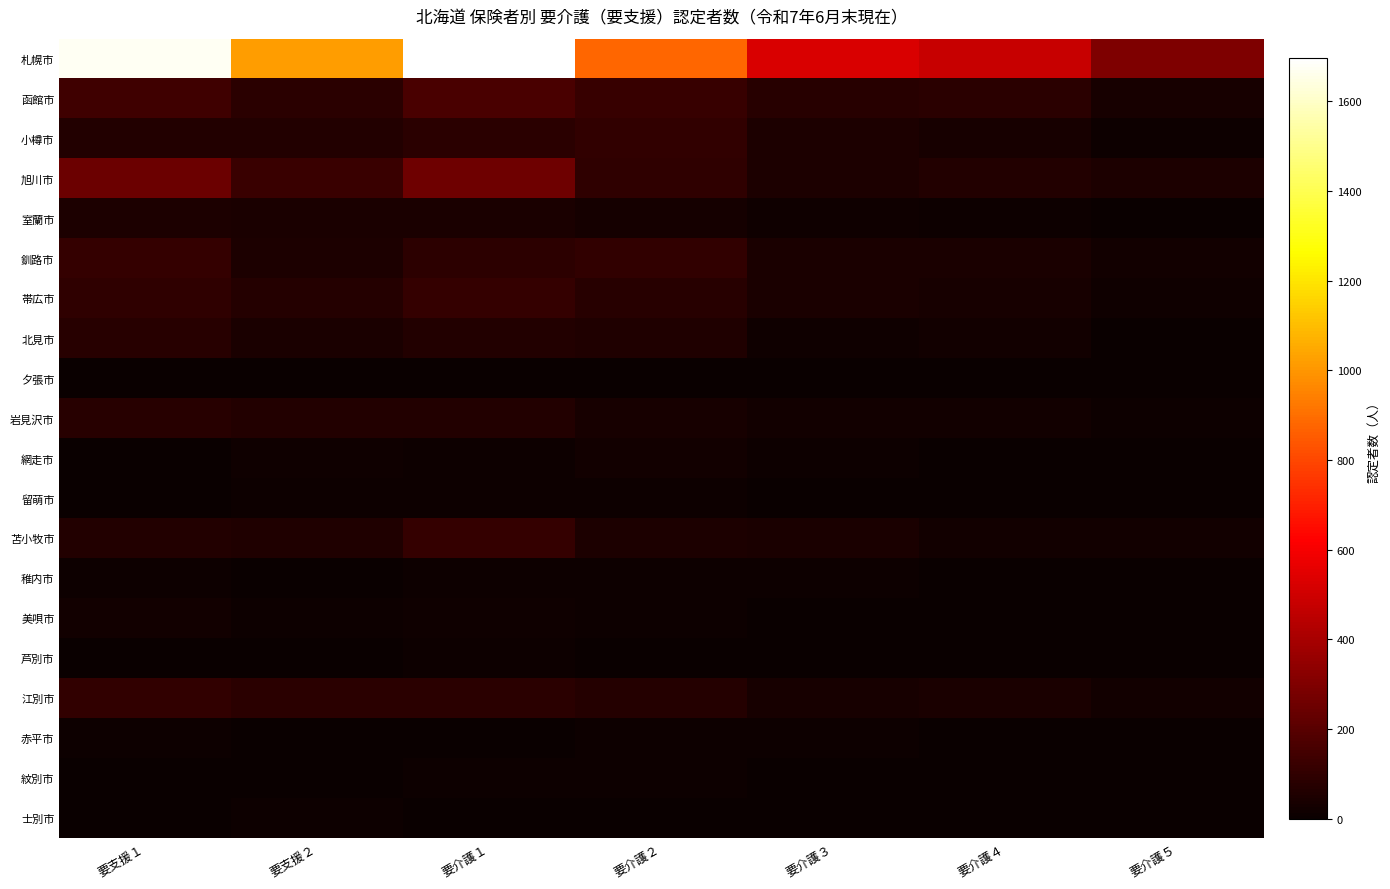

What is the spread (max minus min) of values at 要介護５?

296